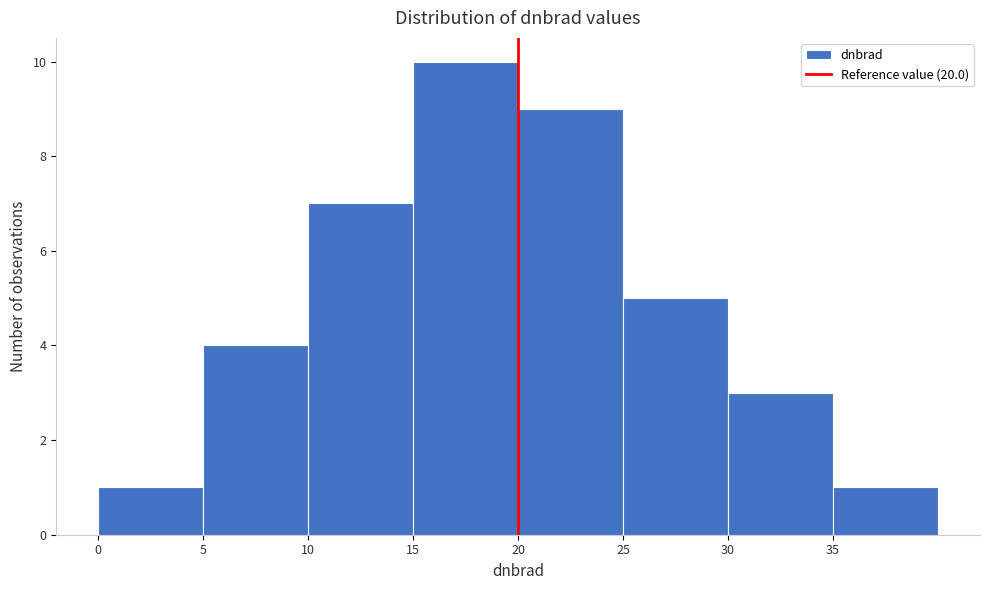

What is the height of the bar covering 25 to 30 on the x-axis? The values are not printed on the chart, so give them approximately, as read against the axis.

5